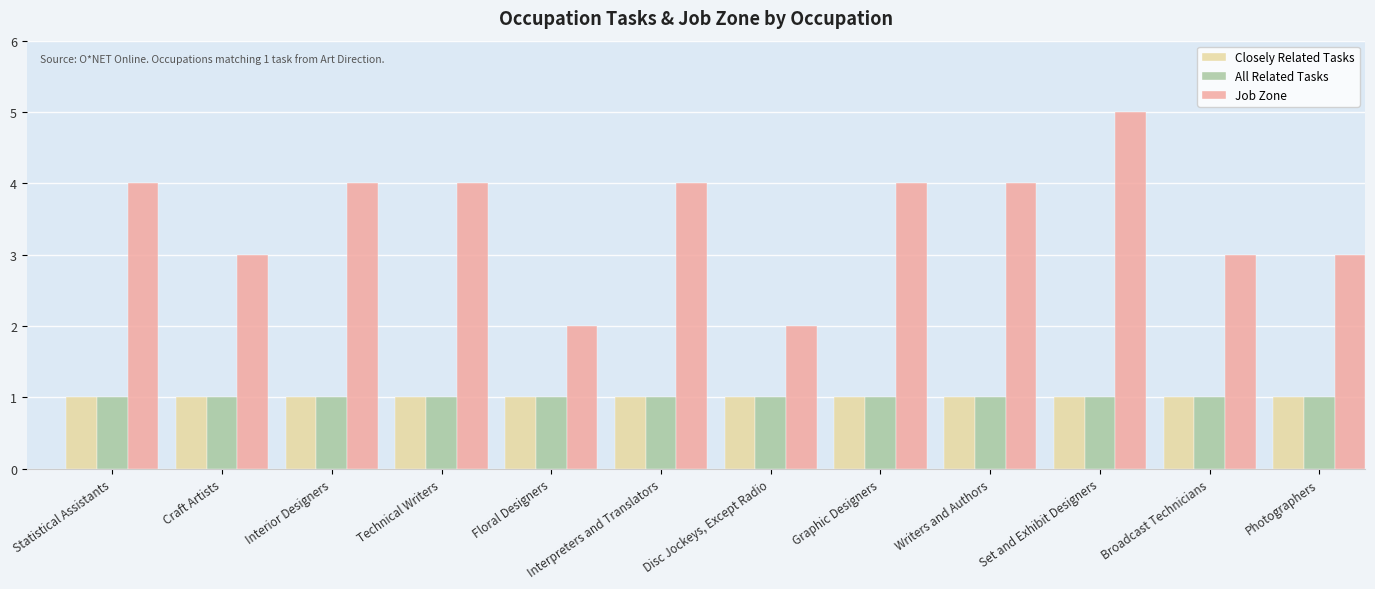

Reading right to left, extract all data points from this chart.

Closely Related Tasks: 1	1	1	1	1	1	1	1	1	1	1	1
All Related Tasks: 1	1	1	1	1	1	1	1	1	1	1	1
Job Zone: 3	3	5	4	4	2	4	2	4	4	3	4